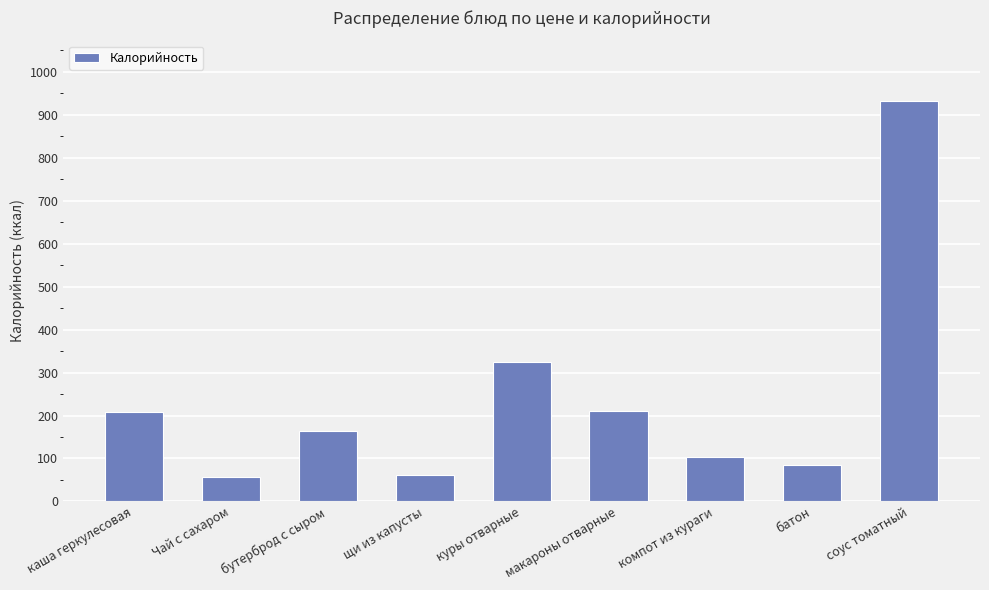

What is the label of the 5th bar from the left?

куры отварные